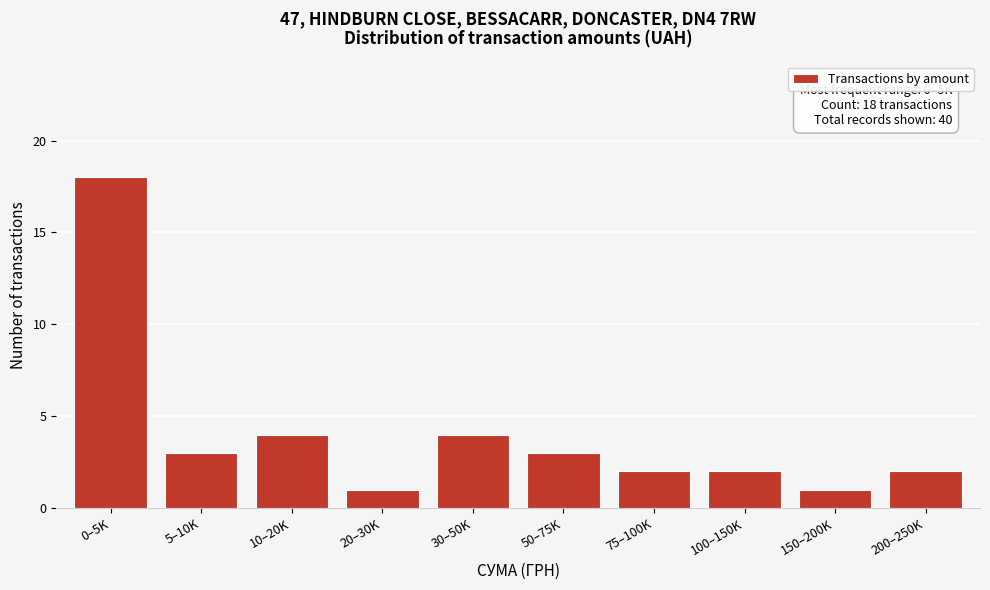

Reading left to right, extract all data points from this chart.

0–5K=18	5–10K=3	10–20K=4	20–30K=1	30–50K=4	50–75K=3	75–100K=2	100–150K=2	150–200K=1	200–250K=2